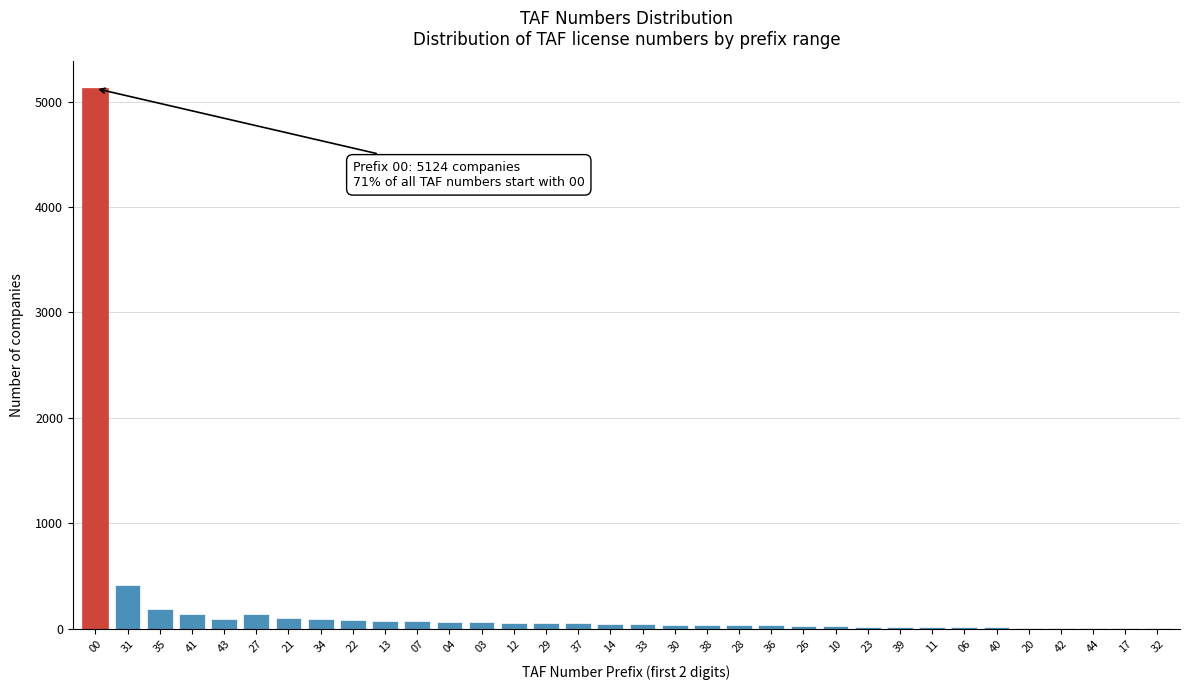

At which category does the chart reach its peak across all series?

00